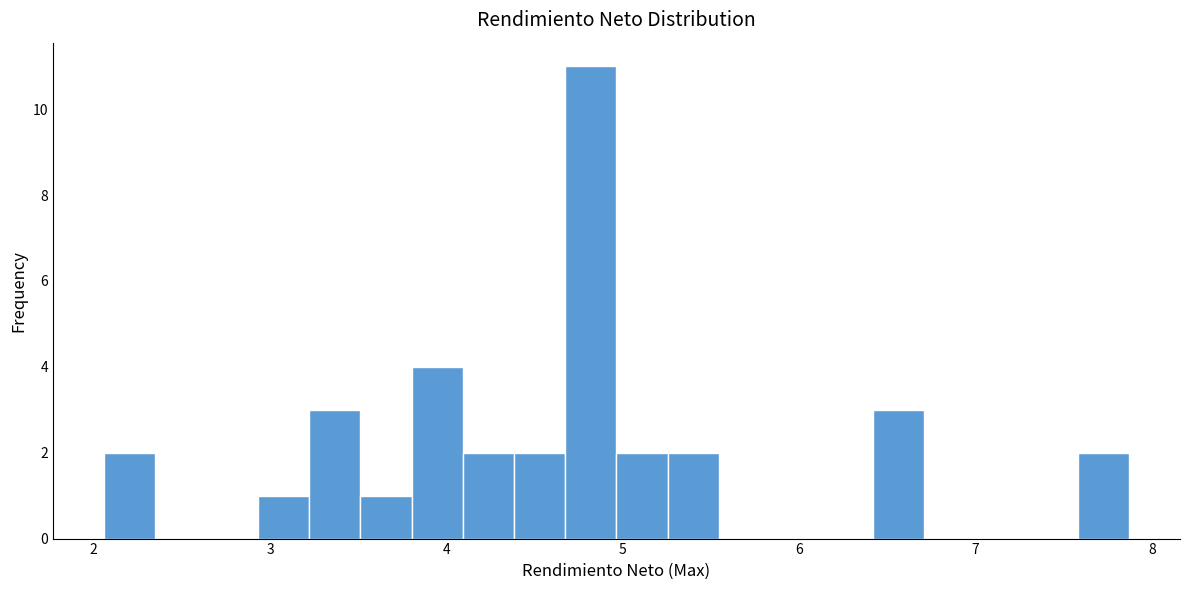

Around what value on the x-axis is the tallest bar? Give the approximate position of its centre, as read against the axis.

4.8